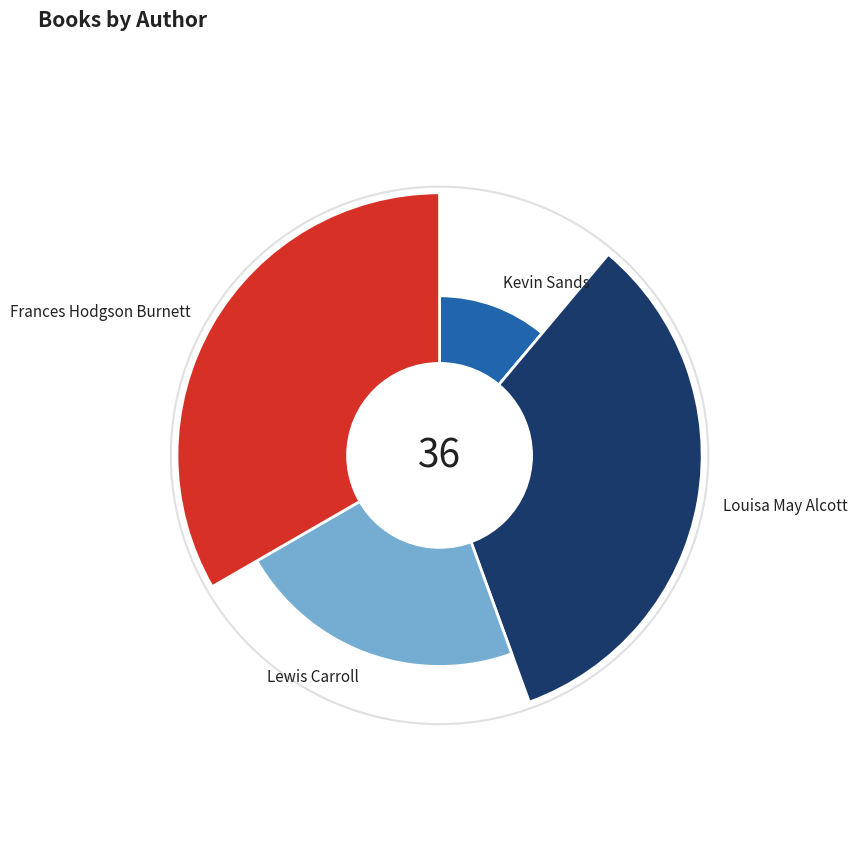

What percentage is NOT represented by Lewis Carroll?

77.8%